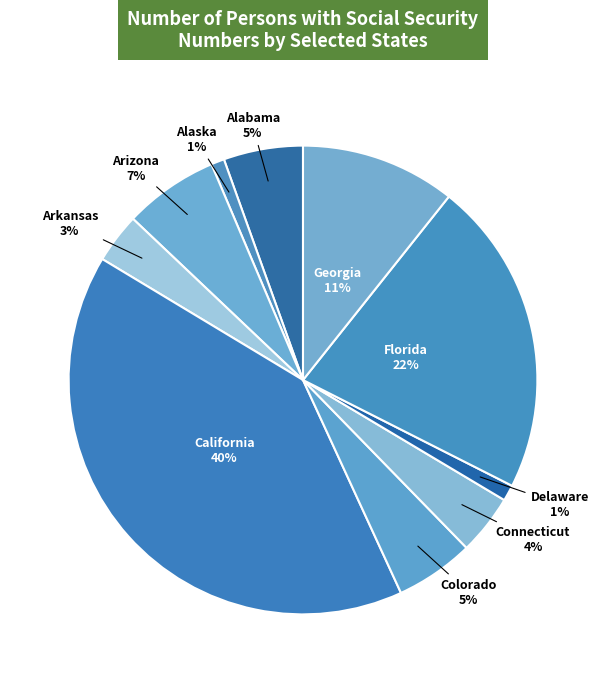

To the nearest percent, what is the average slice percentage?

10%